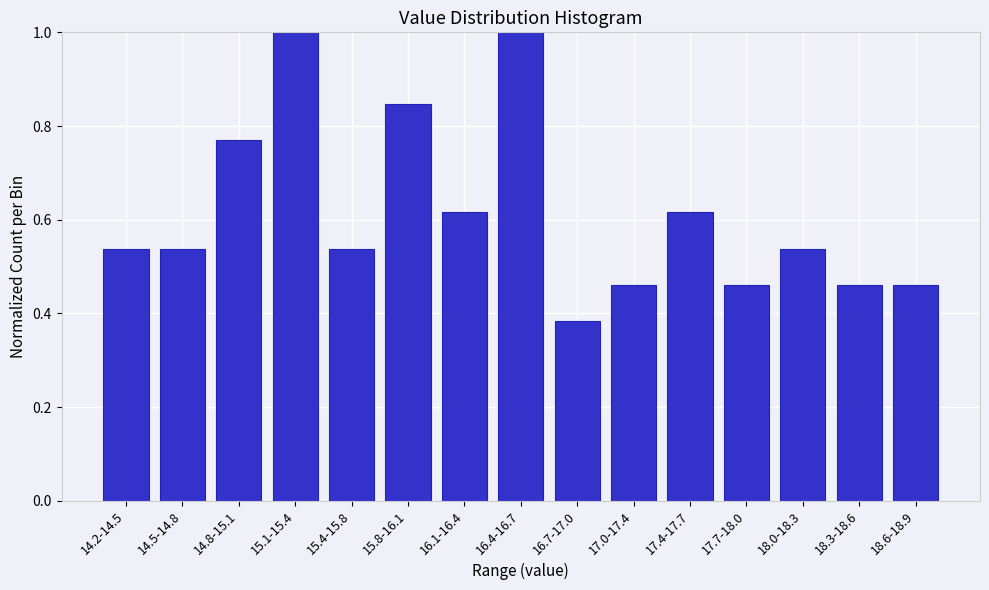

What is the maximum value shown in the chart?

1.0